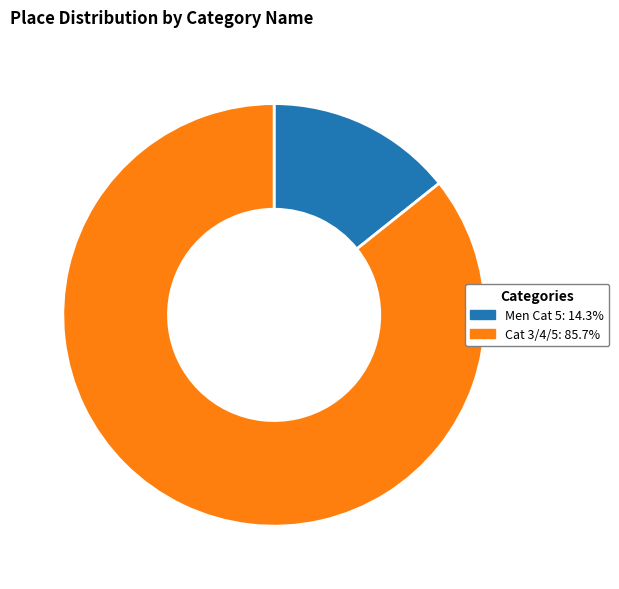

True or false: Cat 3/4/5 accounts for 73% of the total.

False